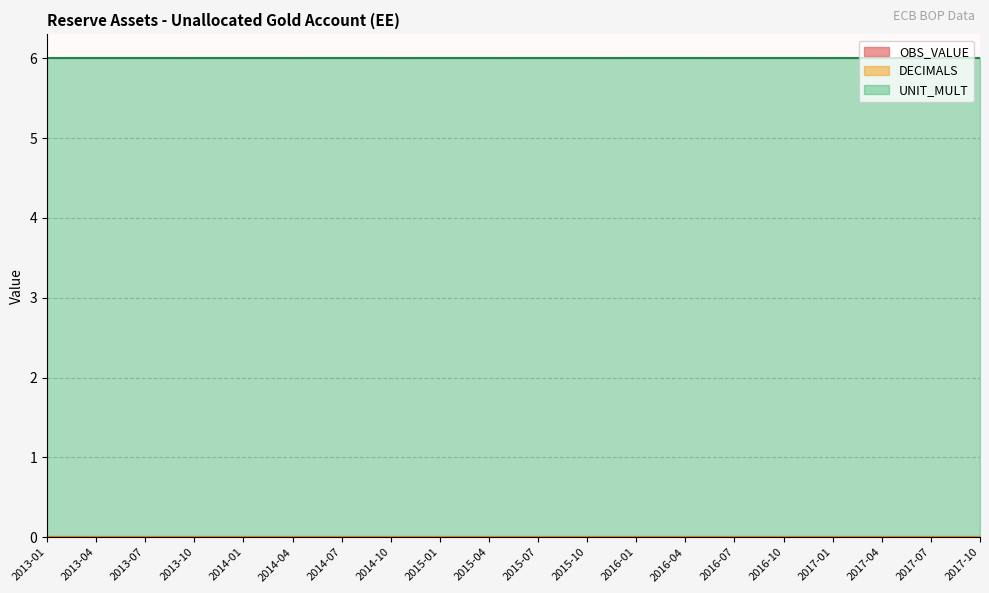

Is it true that DECIMALS equals 0 at 2013-10?

True